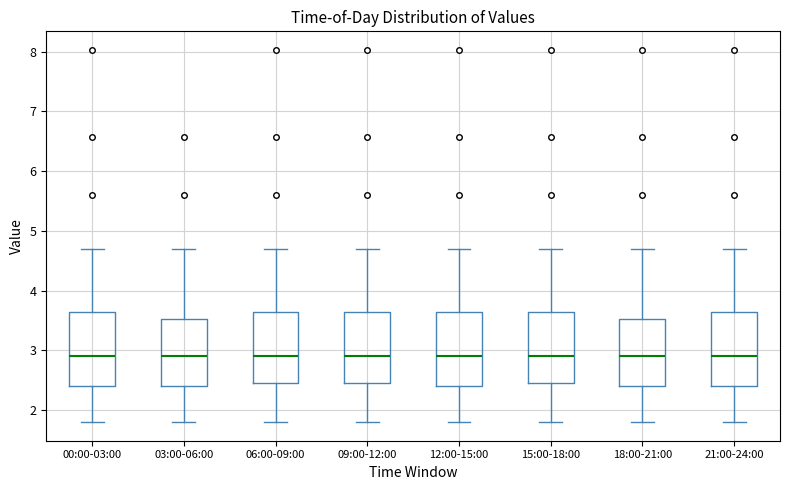

Reading left to right, read every box against the y-axis: the position of its median line, the range the box covers, and the ends of its whiskers. The values are not printed on the chart, so give them approximately, as read against the axis.

00:00-03:00: median 2.9, box 2.4 to 3.6, whiskers 1.8 to 4.7
03:00-06:00: median 2.9, box 2.4 to 3.5, whiskers 1.8 to 4.7
06:00-09:00: median 2.9, box 2.5 to 3.6, whiskers 1.8 to 4.7
09:00-12:00: median 2.9, box 2.5 to 3.6, whiskers 1.8 to 4.7
12:00-15:00: median 2.9, box 2.4 to 3.6, whiskers 1.8 to 4.7
15:00-18:00: median 2.9, box 2.5 to 3.6, whiskers 1.8 to 4.7
18:00-21:00: median 2.9, box 2.4 to 3.5, whiskers 1.8 to 4.7
21:00-24:00: median 2.9, box 2.4 to 3.6, whiskers 1.8 to 4.7